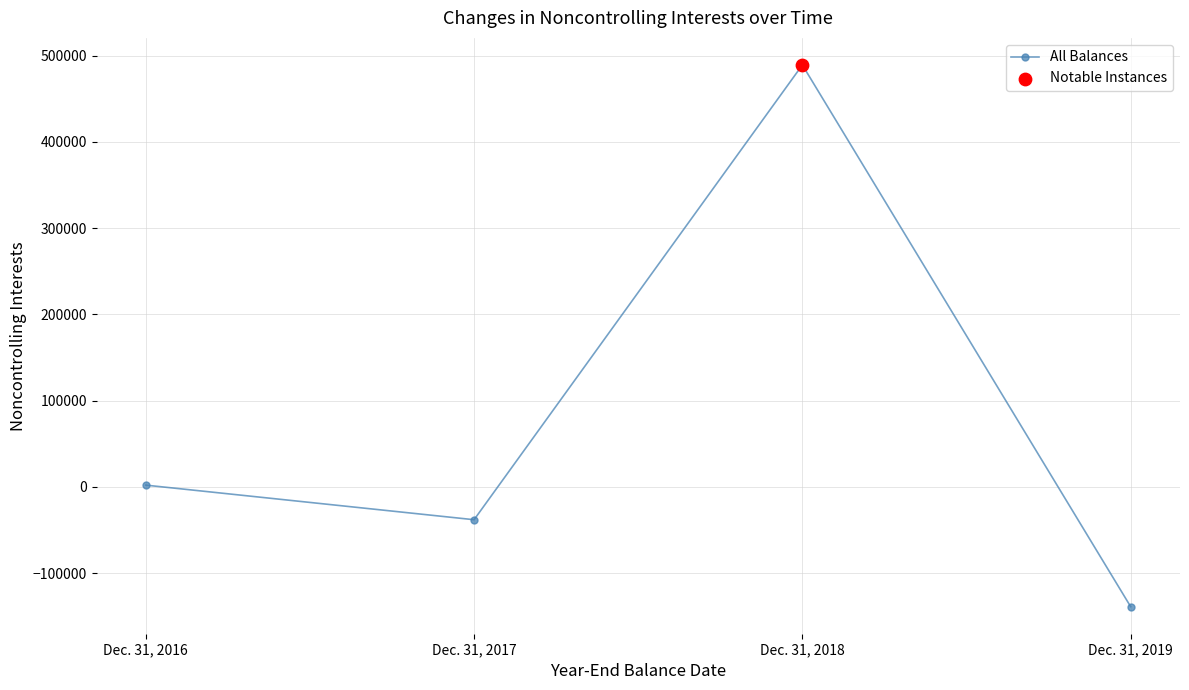

Which has a higher value, Dec. 31, 2016 or Dec. 31, 2017?

Dec. 31, 2016